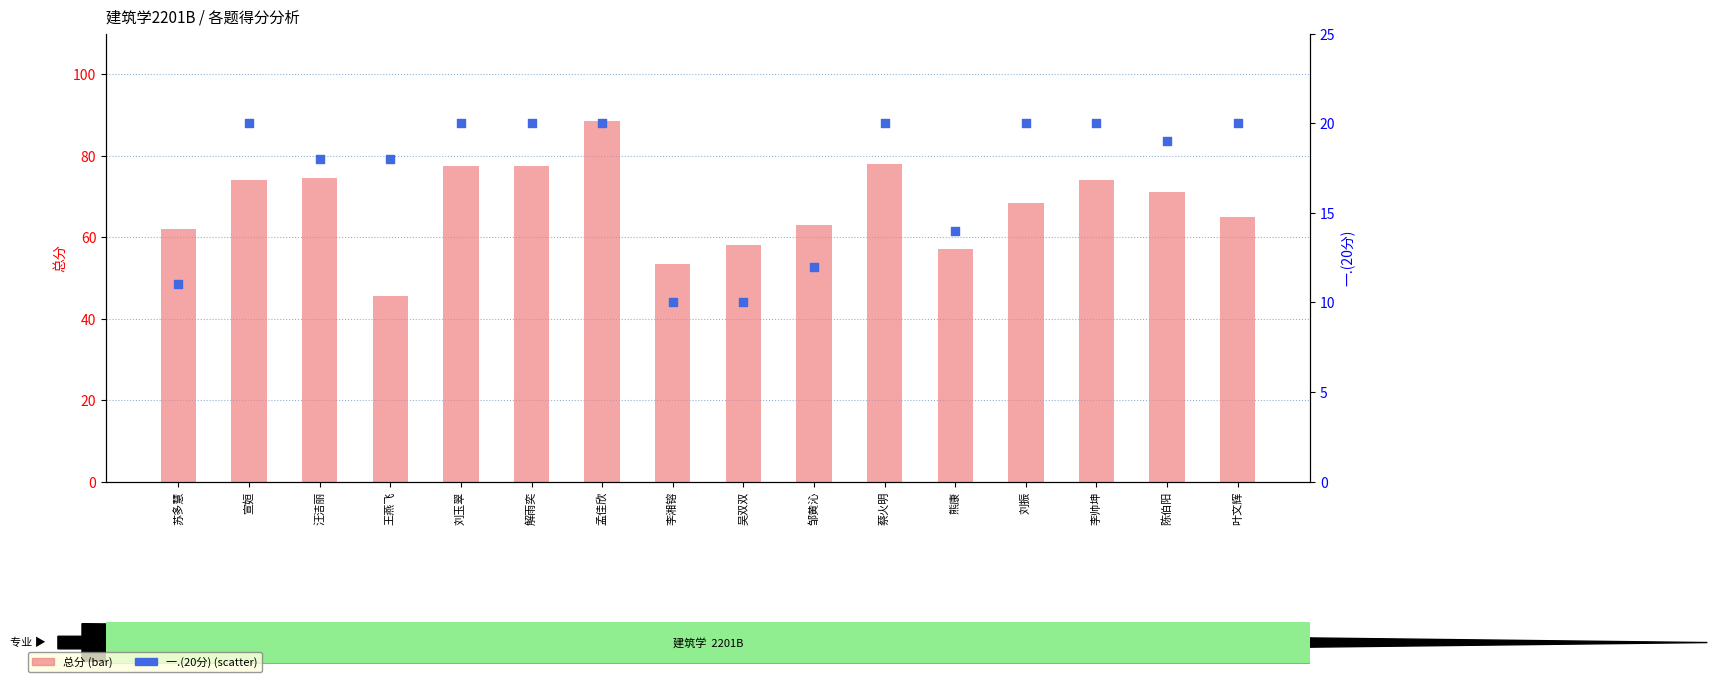

Which series has the largest total across all categories?

总分